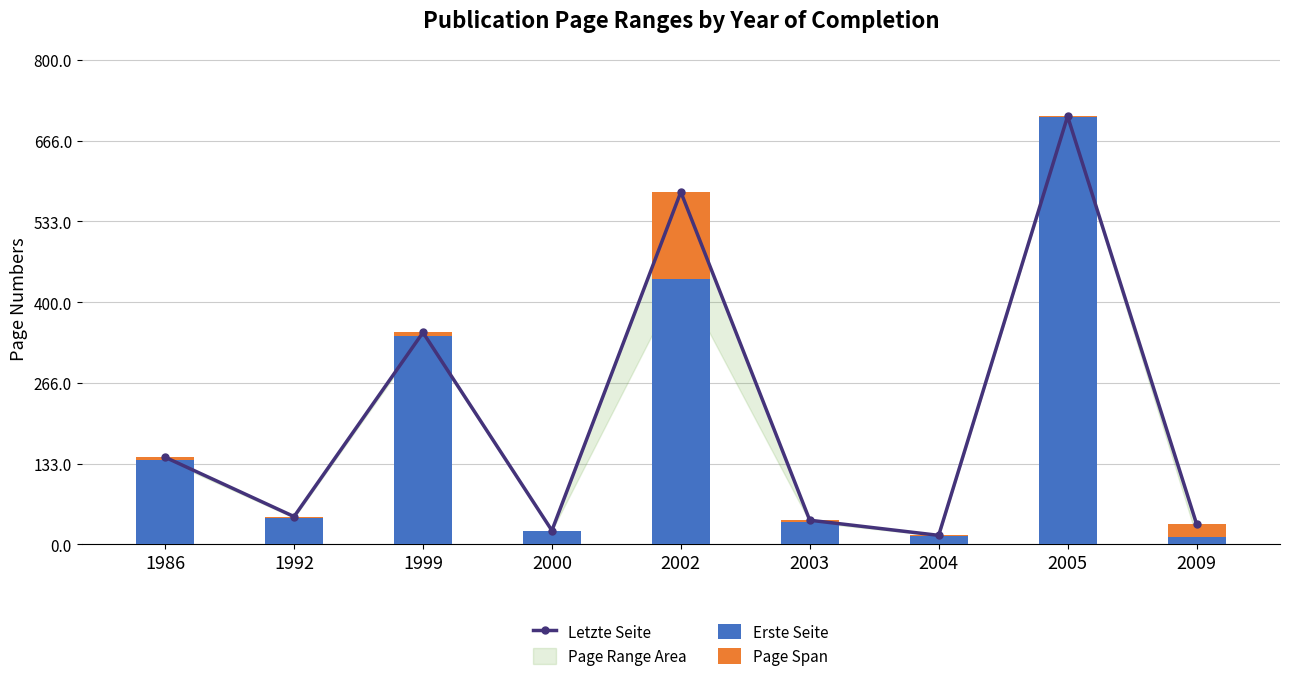

What is the difference between the maximum and second lowest values in the Erste Seite series?

691